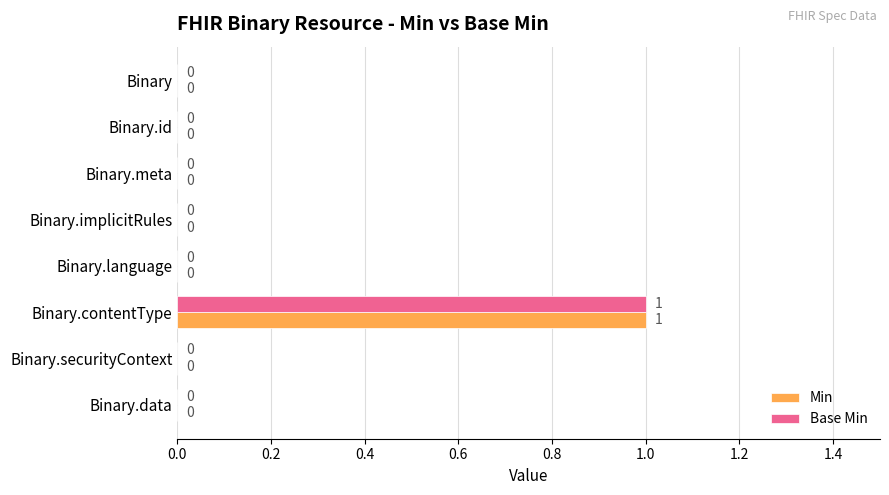

Which category has the highest value in the Min series?

Binary.contentType